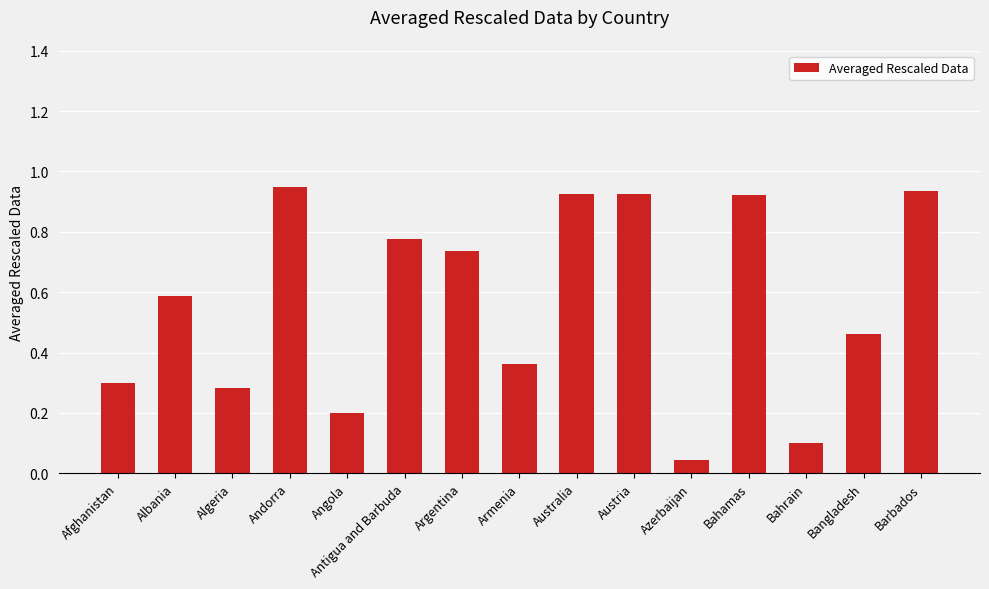

At which label is the value closest to 0?

Azerbaijan